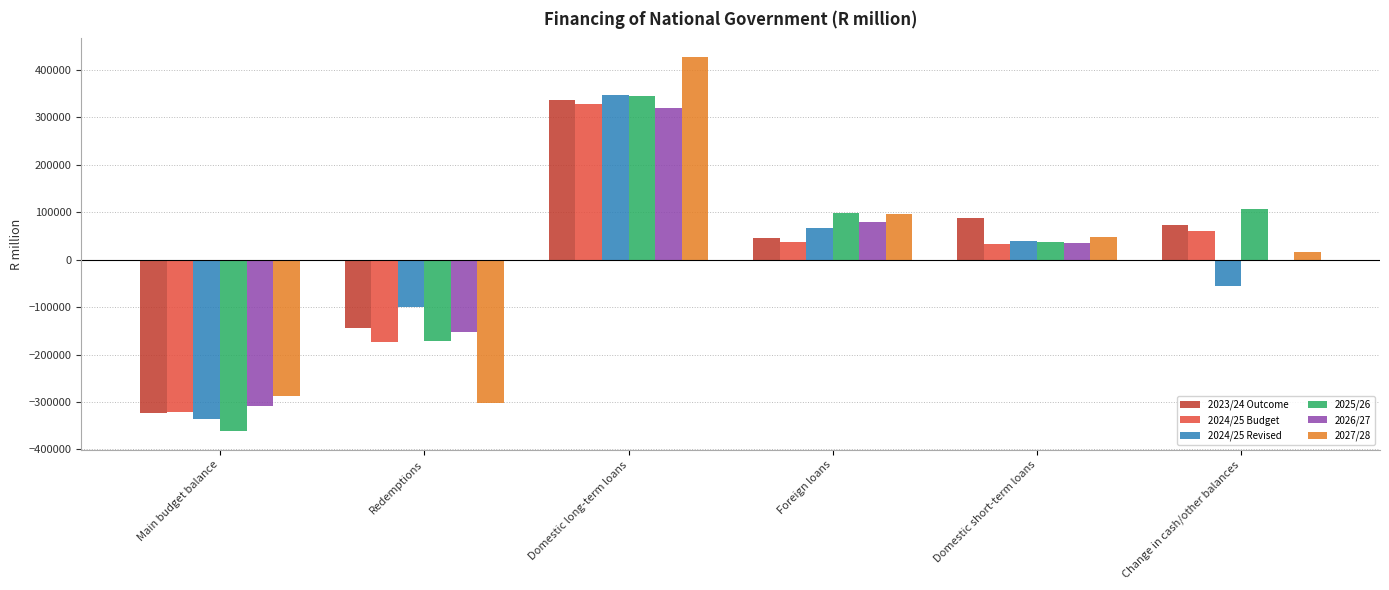

Reading left to right, transcribe all the data shown in this chart.

2023/24 Outcome: Main budget balance=-322916.0	Redemptions=-144394.8	Domestic long-term loans=336238.9	Foreign loans=45663.0	Domestic short-term loans=88744.7	Change in cash/other balances=72664.3
2024/25 Budget: Main budget balance=-320946.4	Redemptions=-172568.2	Domestic long-term loans=328100.0	Foreign loans=36699.5	Domestic short-term loans=33000.0	Change in cash/other balances=59869.0
2024/25 Revised: Main budget balance=-335615.9	Redemptions=-98619.8	Domestic long-term loans=347744.3	Foreign loans=67356.7	Domestic short-term loans=39508.2	Change in cash/other balances=-56373.5
2025/26: Main budget balance=-361321.1	Redemptions=-171705.2	Domestic long-term loans=345300.0	Foreign loans=98873.9	Domestic short-term loans=37162.0	Change in cash/other balances=106913.3
2026/27: Main budget balance=-307664.2	Redemptions=-151648.4	Domestic long-term loans=319500.0	Foreign loans=79968.6	Domestic short-term loans=35500.0	Change in cash/other balances=-656.0
2027/28: Main budget balance=-286398.0	Redemptions=-301274.7	Domestic long-term loans=427300.0	Foreign loans=95954.3	Domestic short-term loans=47500.0	Change in cash/other balances=16918.4